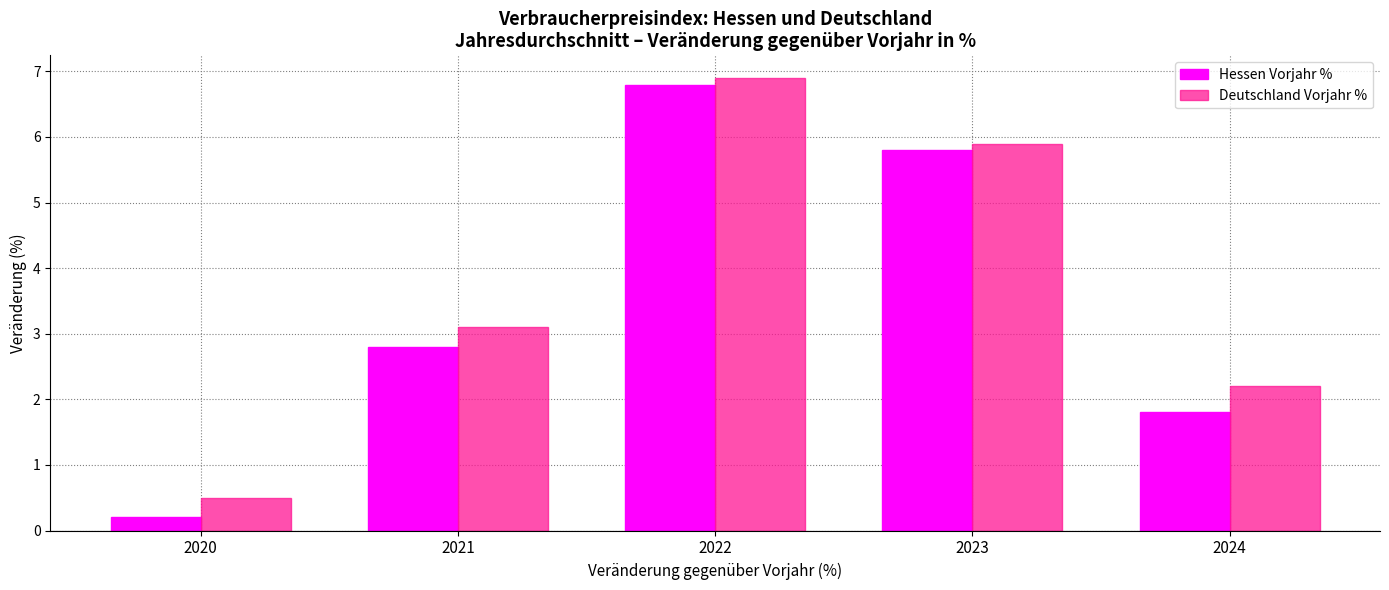

How many data points in Hessen Vorjahr % are above 2?

3